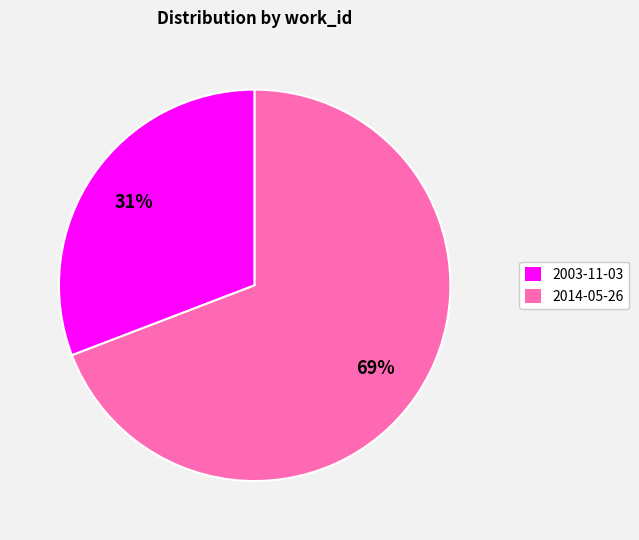

Count the number of slices in the pie.

2